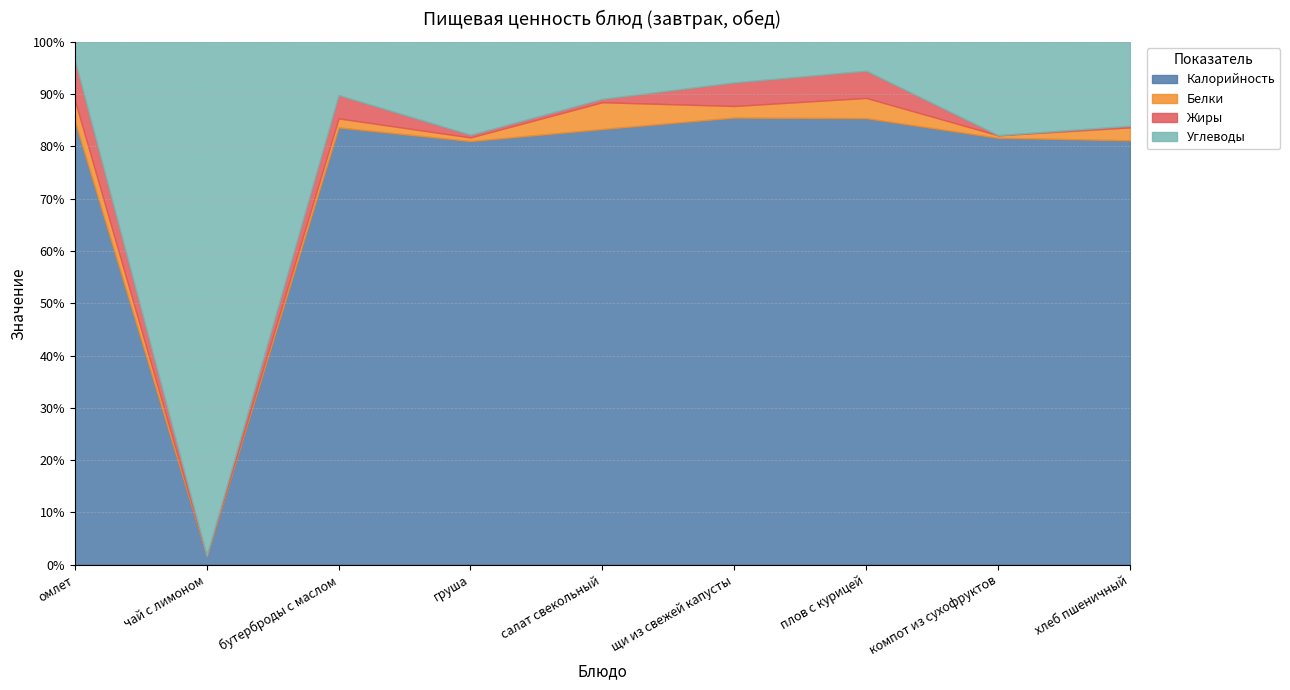

At which category is the sum across all series the highest?

плов с курицей